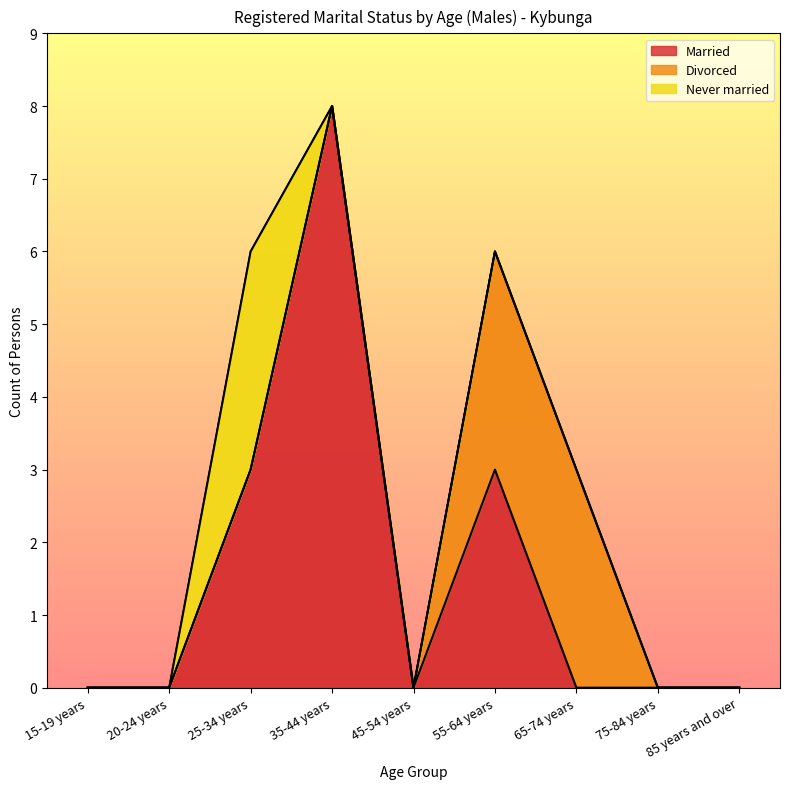

Is it true that Never married equals 0 at 75-84 years?

True